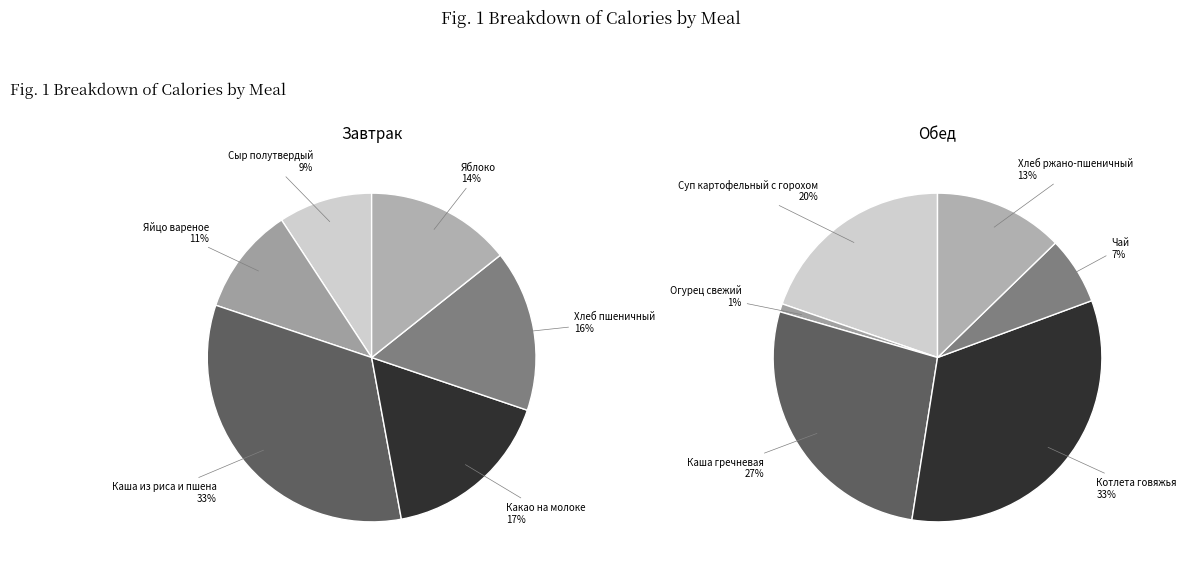

To the nearest percent, what is the average slice percentage?

17%